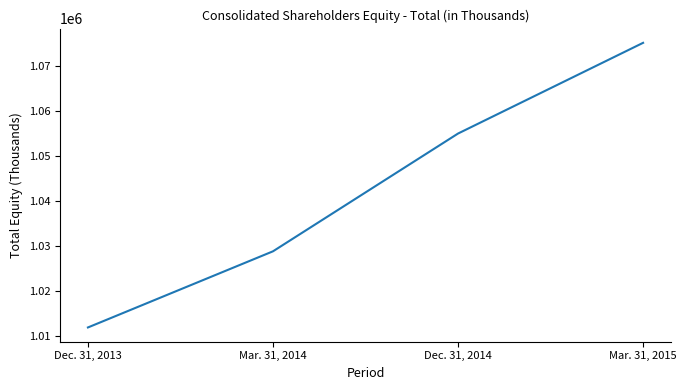

What is the approximate value at Mar. 31, 2014?

1028904